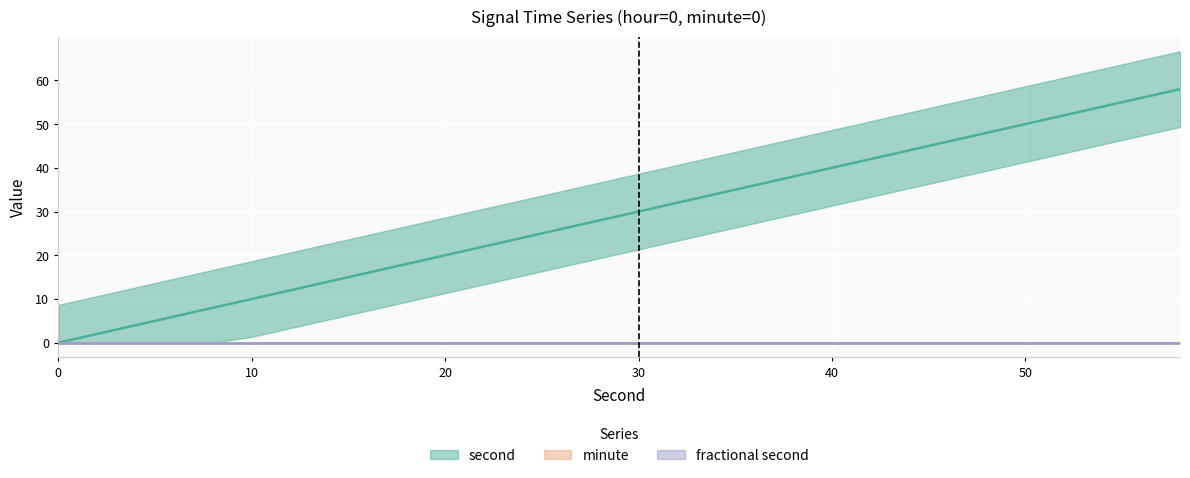

What value does the second series have at 42, to the nearest 5?

40